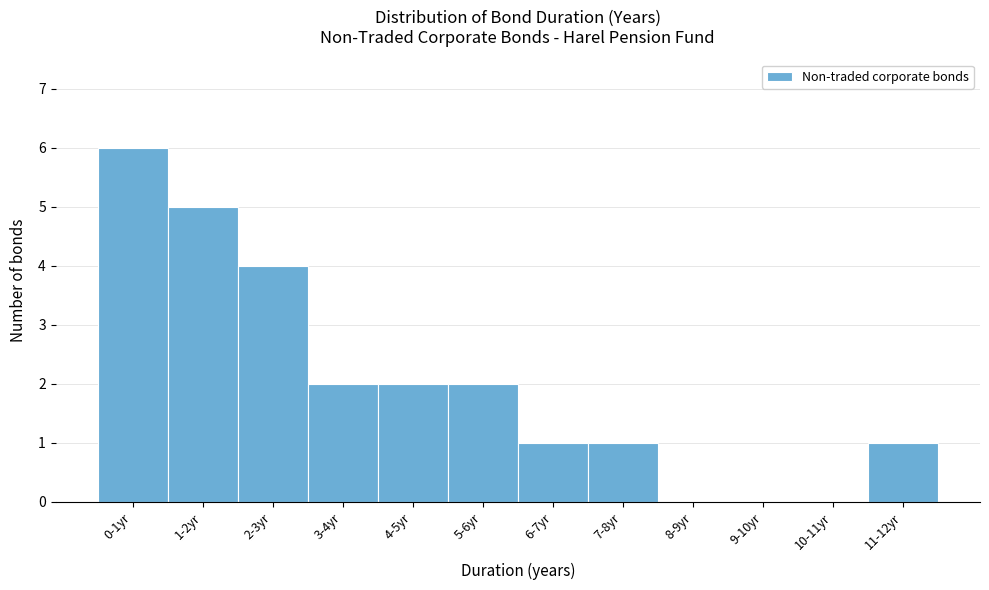

Reading left to right, list all the values displayed in this chart.

0-1yr=6	1-2yr=5	2-3yr=4	3-4yr=2	4-5yr=2	5-6yr=2	6-7yr=1	7-8yr=1	8-9yr=0	9-10yr=0	10-11yr=0	11-12yr=1